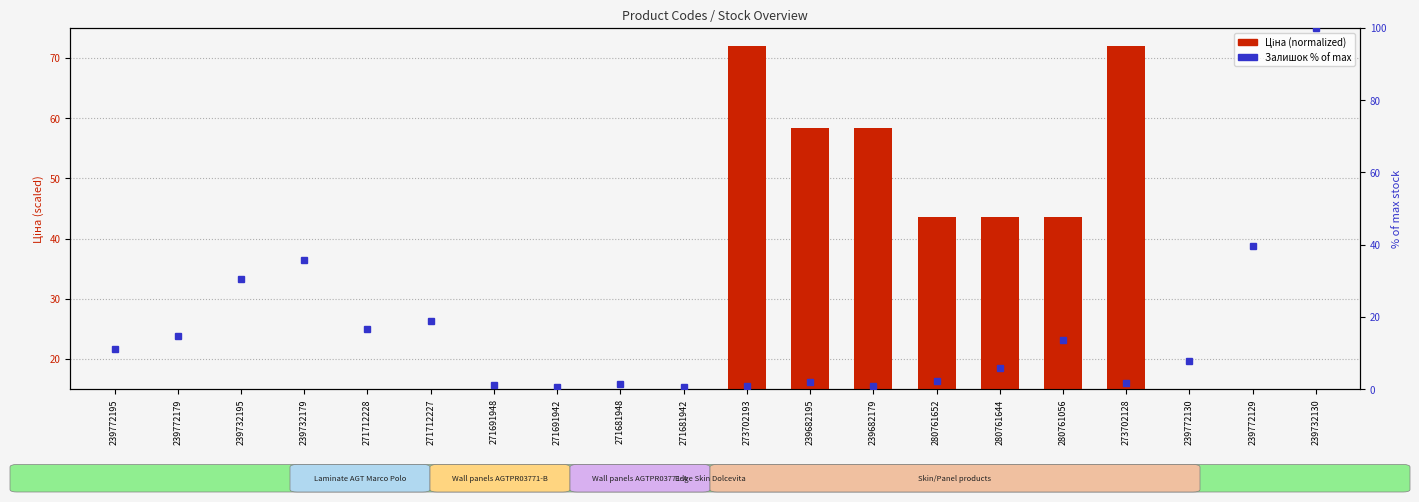

Rank the categories by value from highest to lowest.

273702193, 273702128, 239682195, 239682179, 280761652, 280761644, 280761056, 271712228, 271712227, 271691948, 271691942, 271681948, 271681942, 239772195, 239772179, 239772130, 239772129, 239732195, 239732179, 239732130